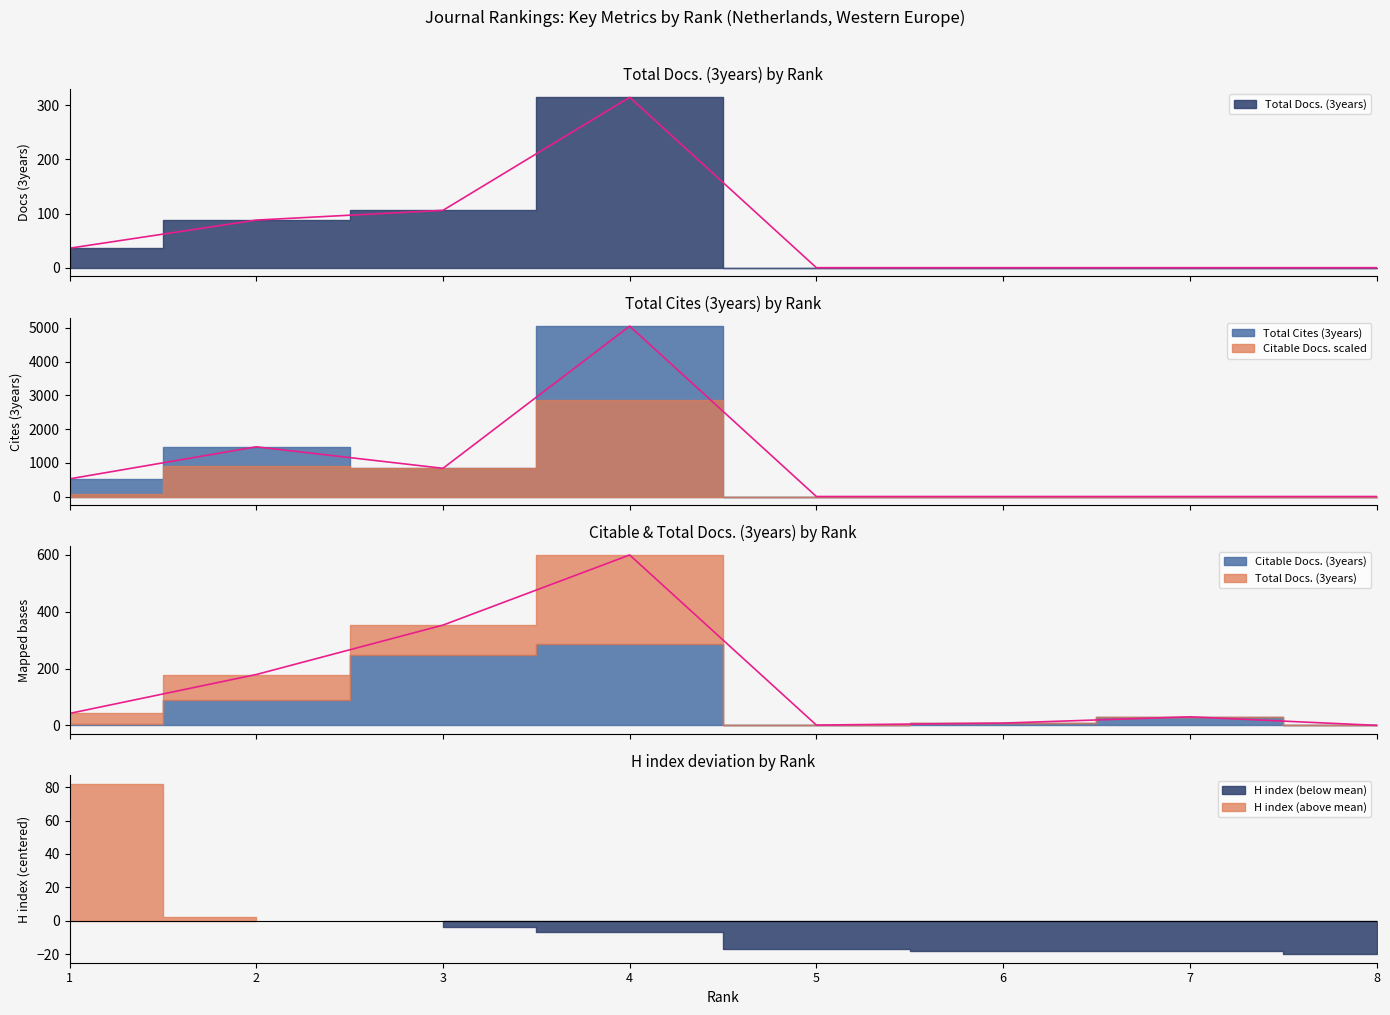

At 2, list the series in order from smallest to largest.

Total Docs. (3years), Total Cites (3years)